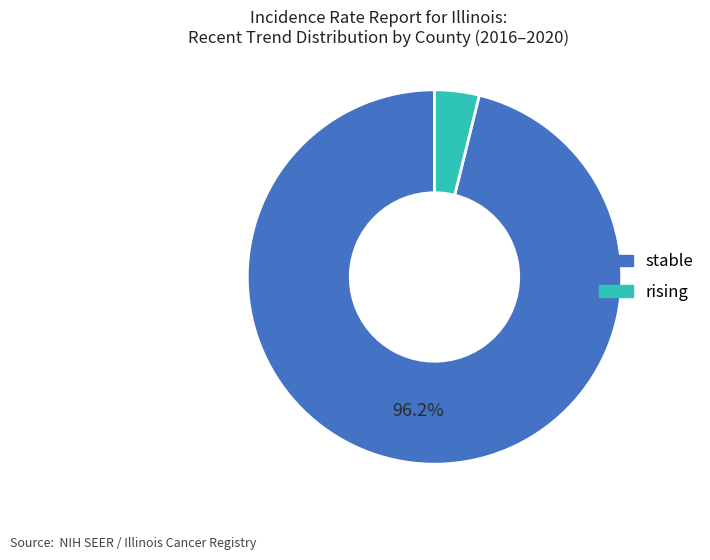

Is there any slice that represents more than half of the pie?

Yes